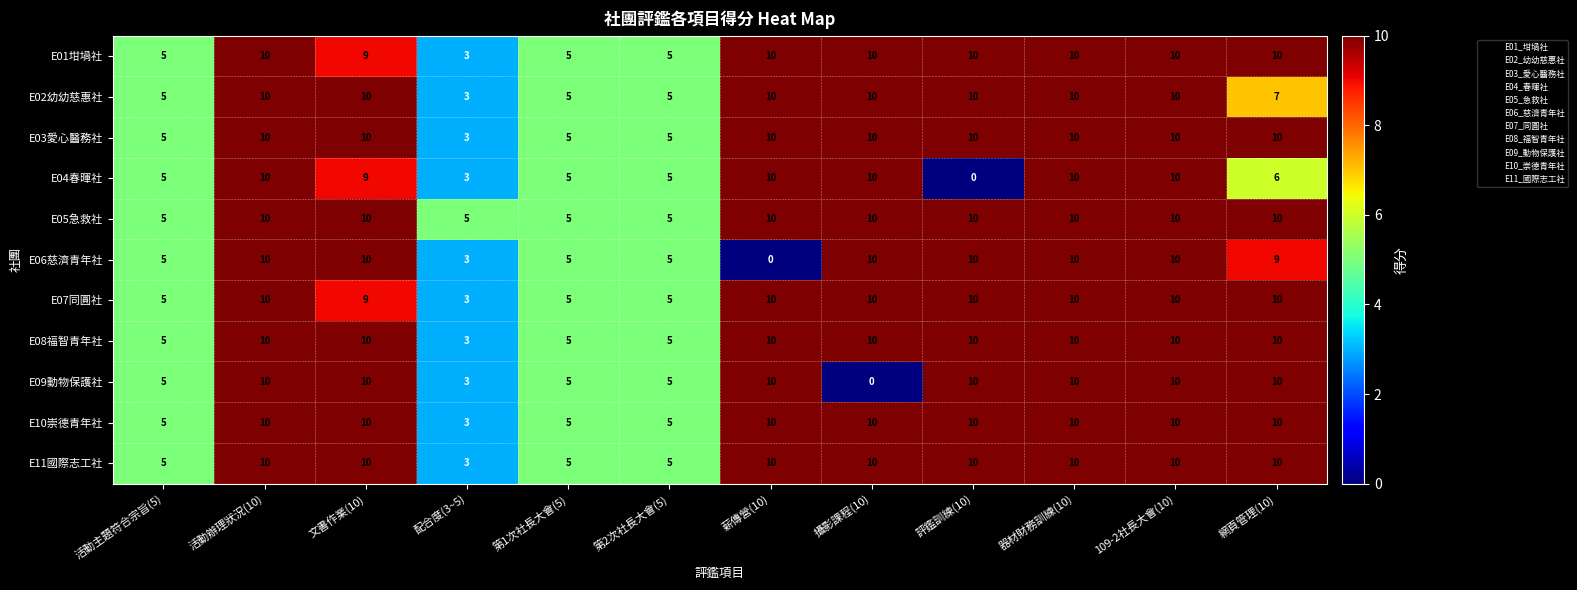

Which series has the largest total across all categories?

E05急救社